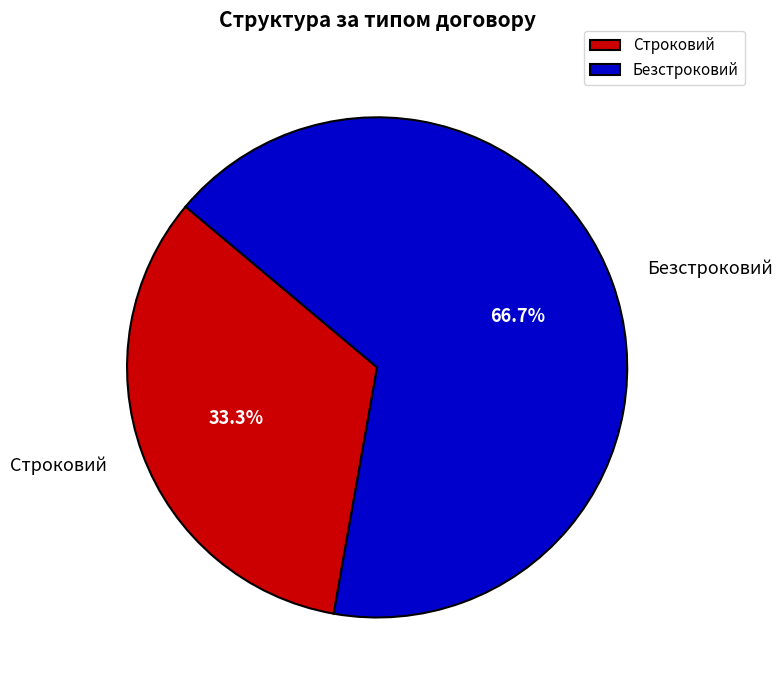

Which slice represents more than half of the pie?

Безстроковий